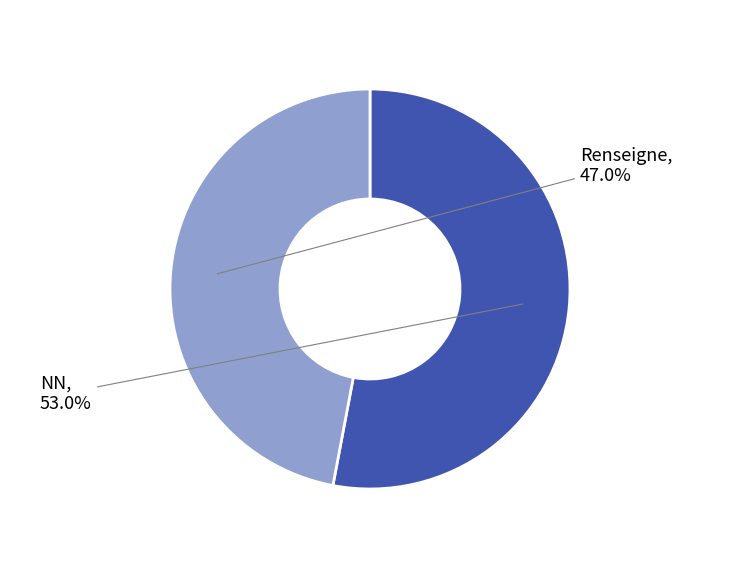

What portion of the pie excludes NN?

47.0%